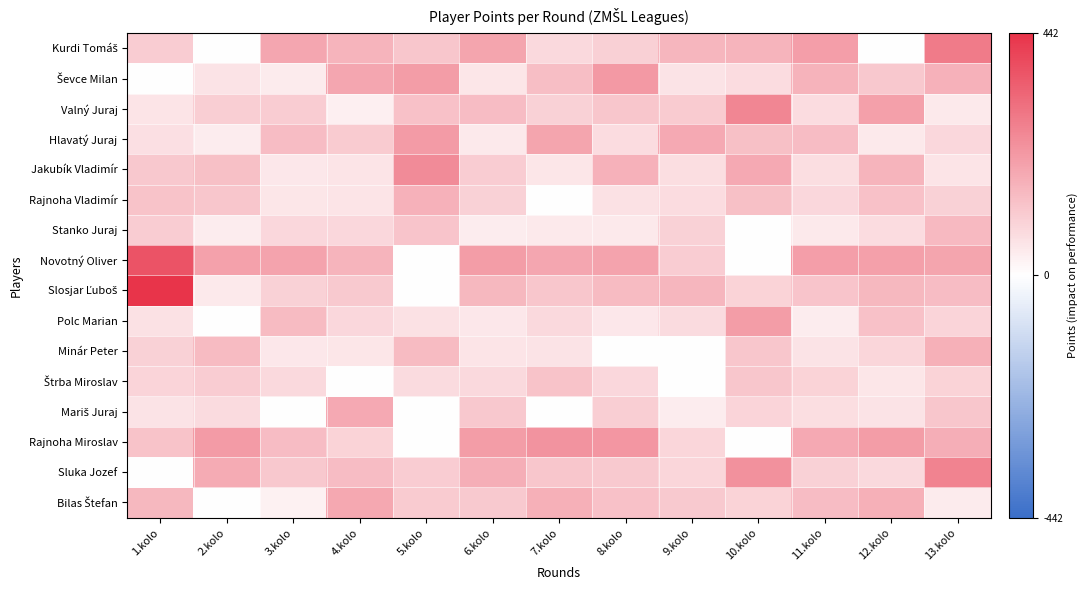

What is the difference between the highest and lowest values at 2.kolo?

216